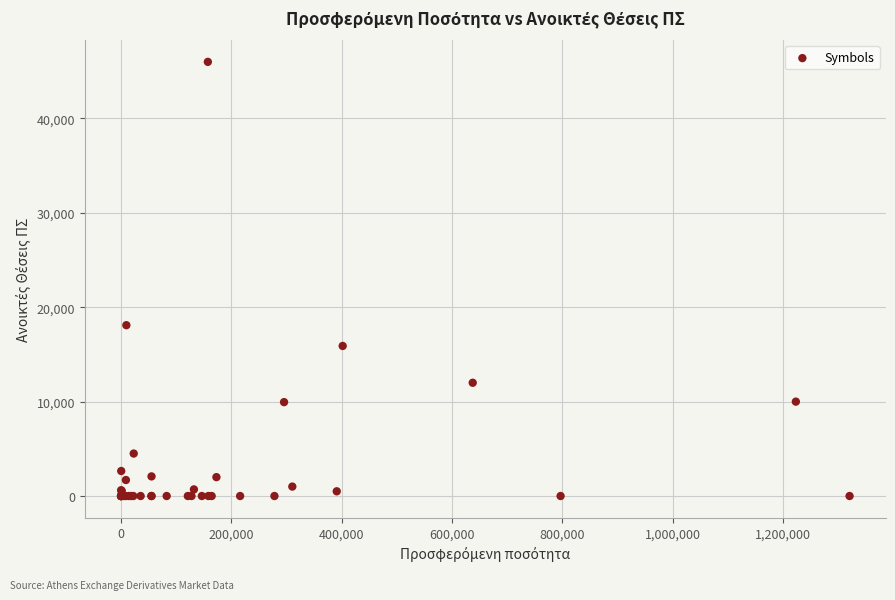

What Y value in the scatter plot is closest to 23000?

18100